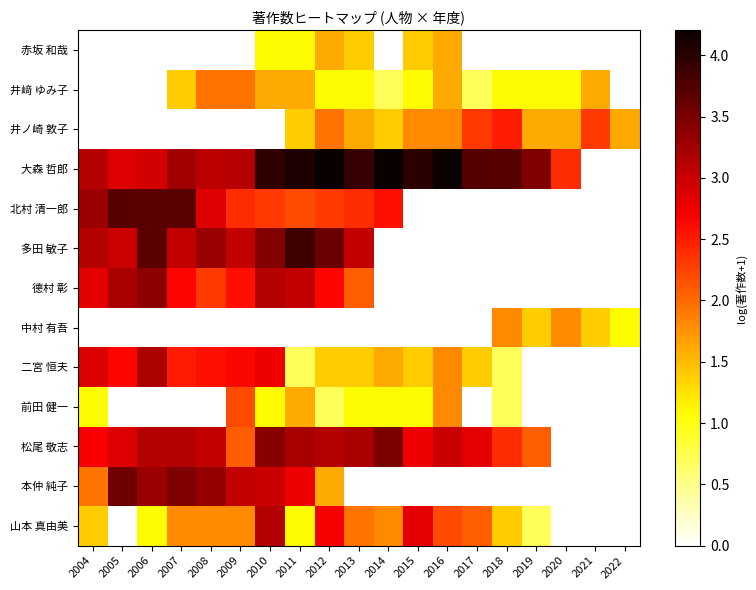

At which category is the sum across all series the highest?

2010